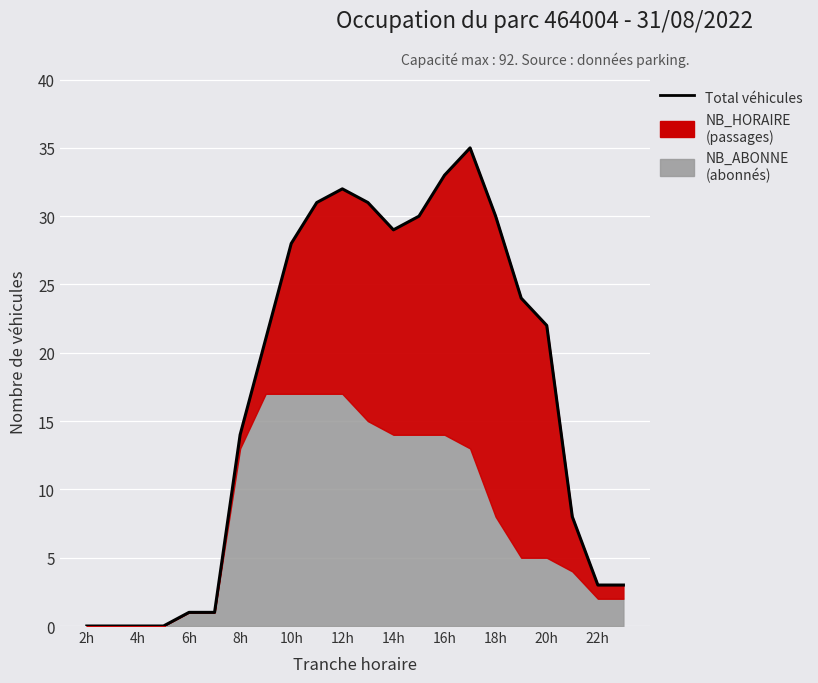

What is the maximum value shown in the chart?

35